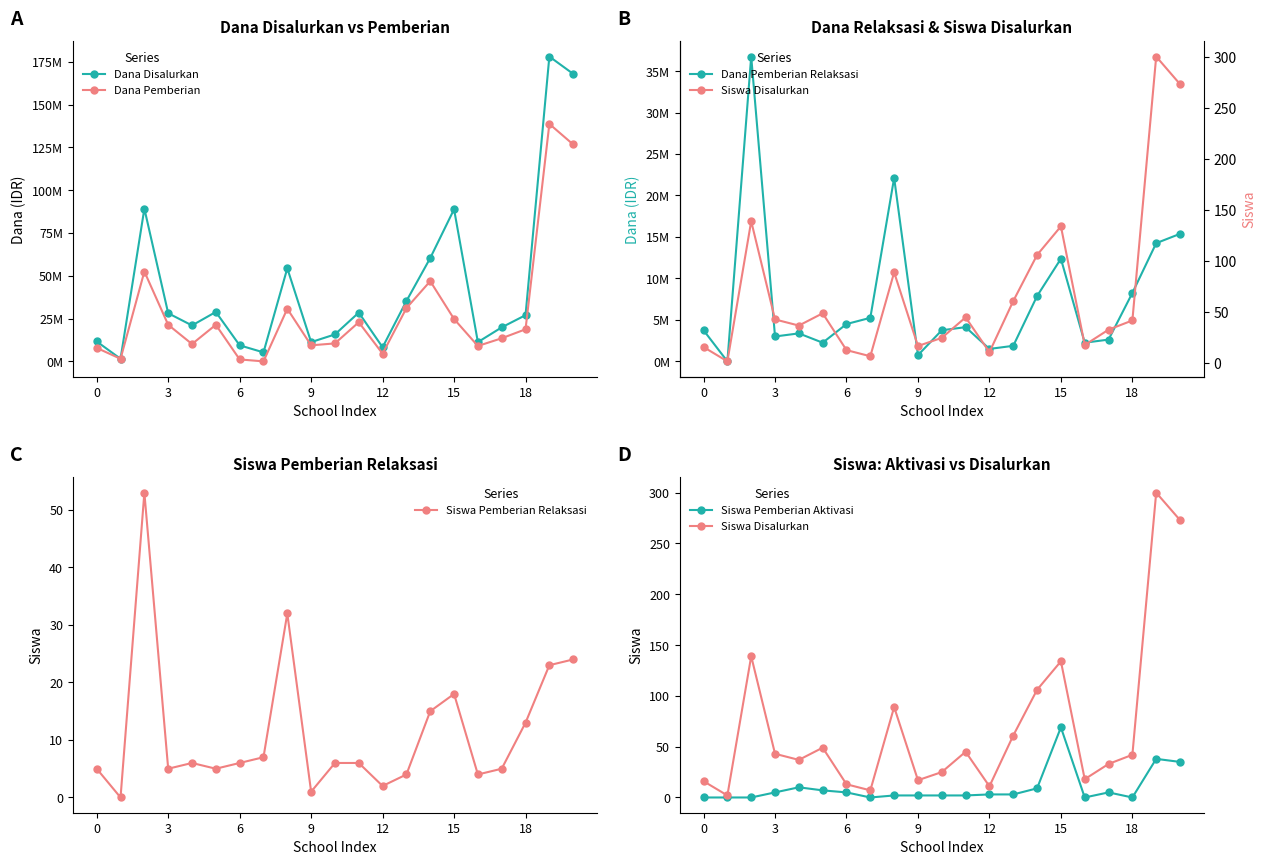

True or false: Siswa Pemberian Relaksasi has a value of 13 at 18.

True